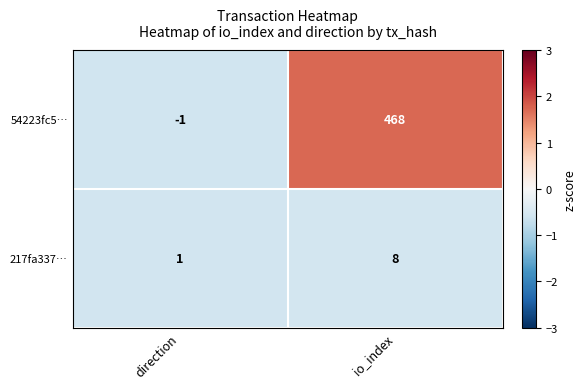

Which series has the largest total across all categories?

54223fc5…